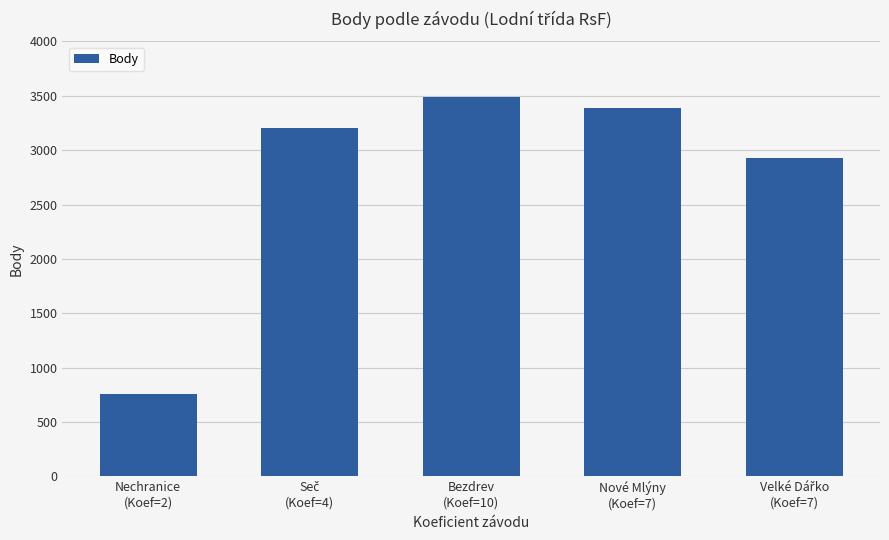

What is the sum of all values?

13772